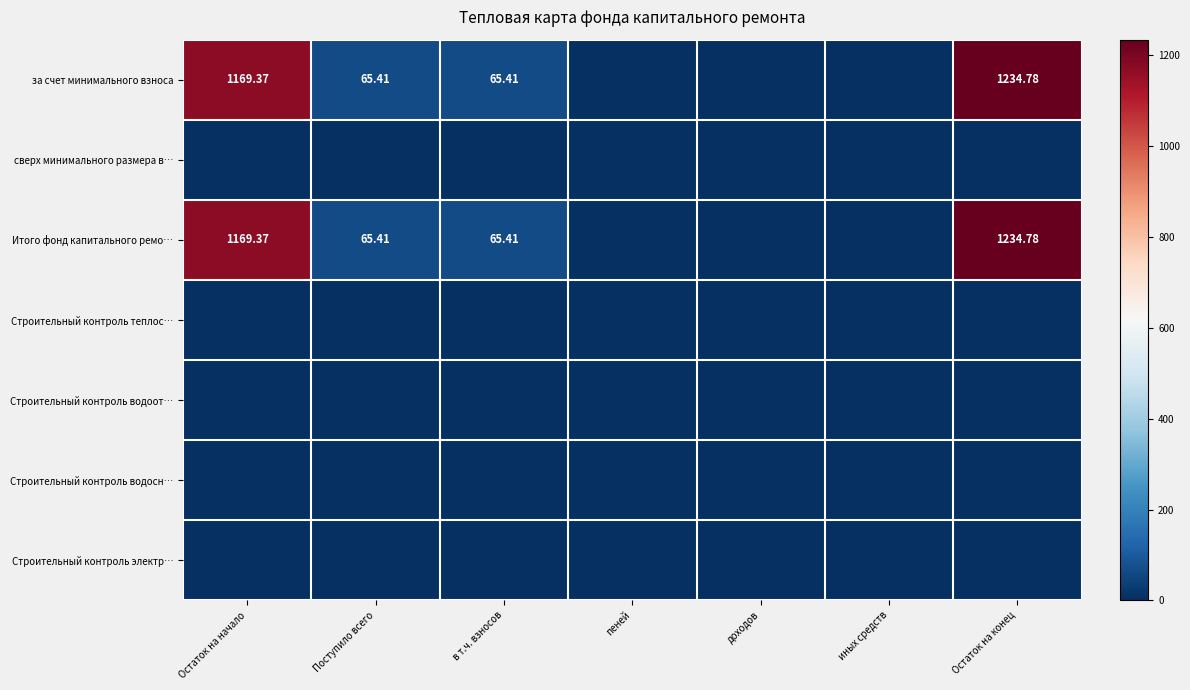

Which series has the largest total across all categories?

за счет минимального взноса